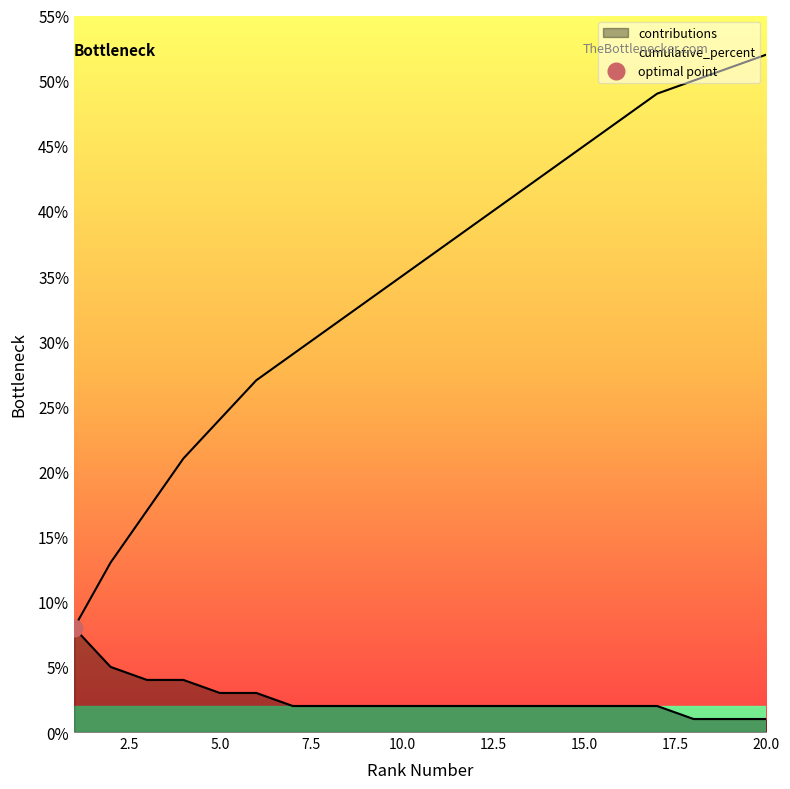

How many data points in cumulative_percent are above 37?

9